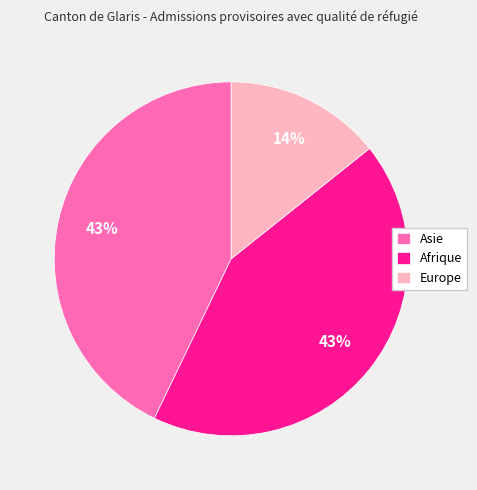

How many segments does this pie chart have?

3